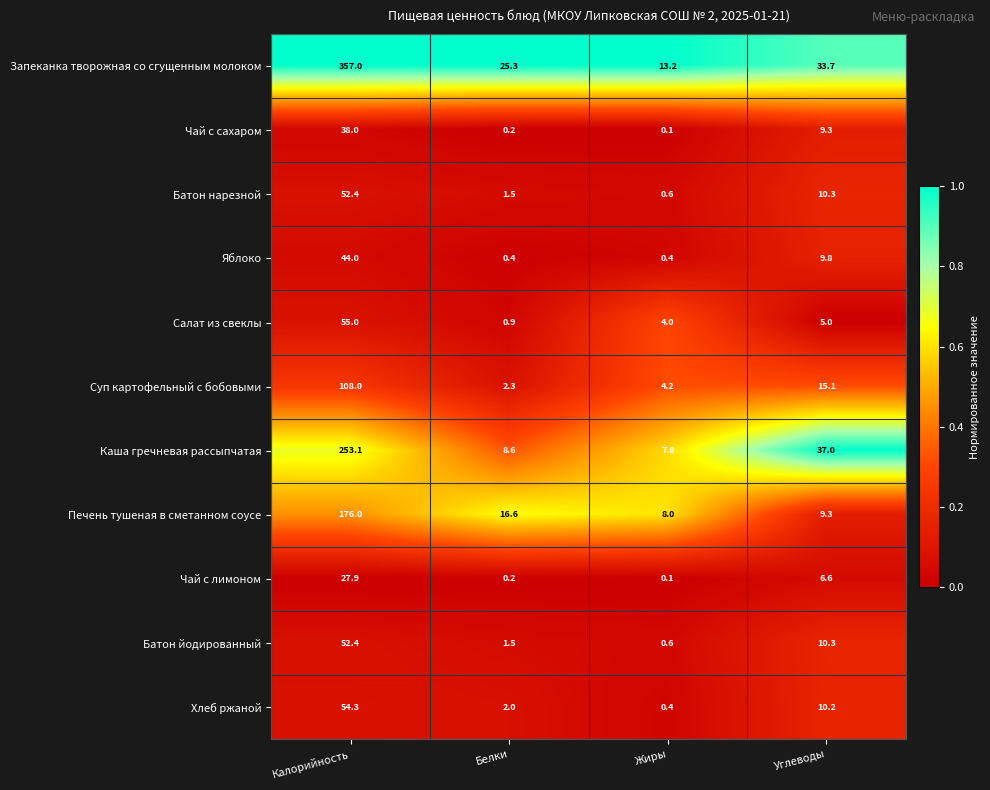

Rank the categories by Каша гречневая рассыпчатая value from highest to lowest.

Калорийность, Углеводы, Белки, Жиры